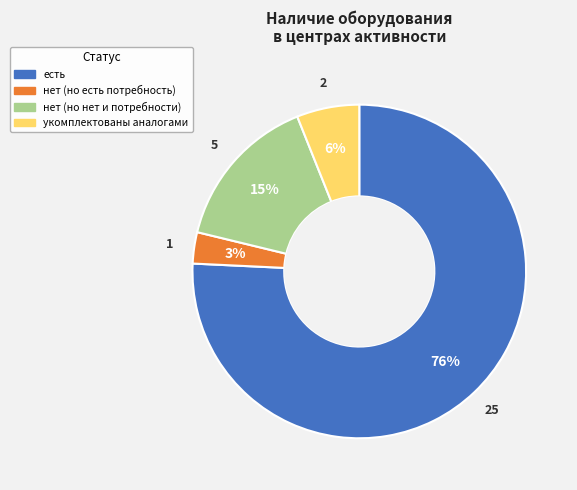

Is it true that укомплектованы аналогами is 1% of the pie?

False